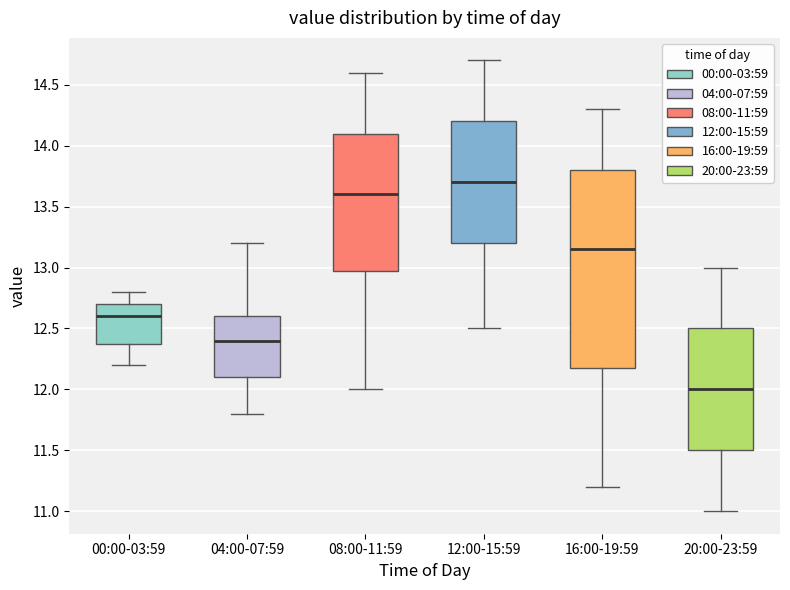

Which box's median line is the highest?

12:00-15:59